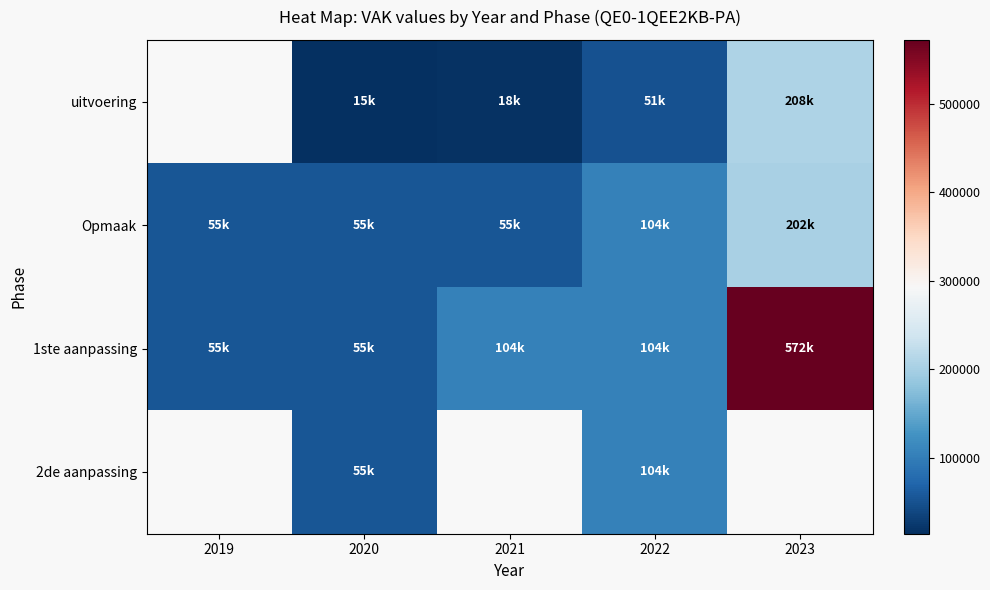

What is the difference between the Opmaak values at 2019 and 2022?

49000.0